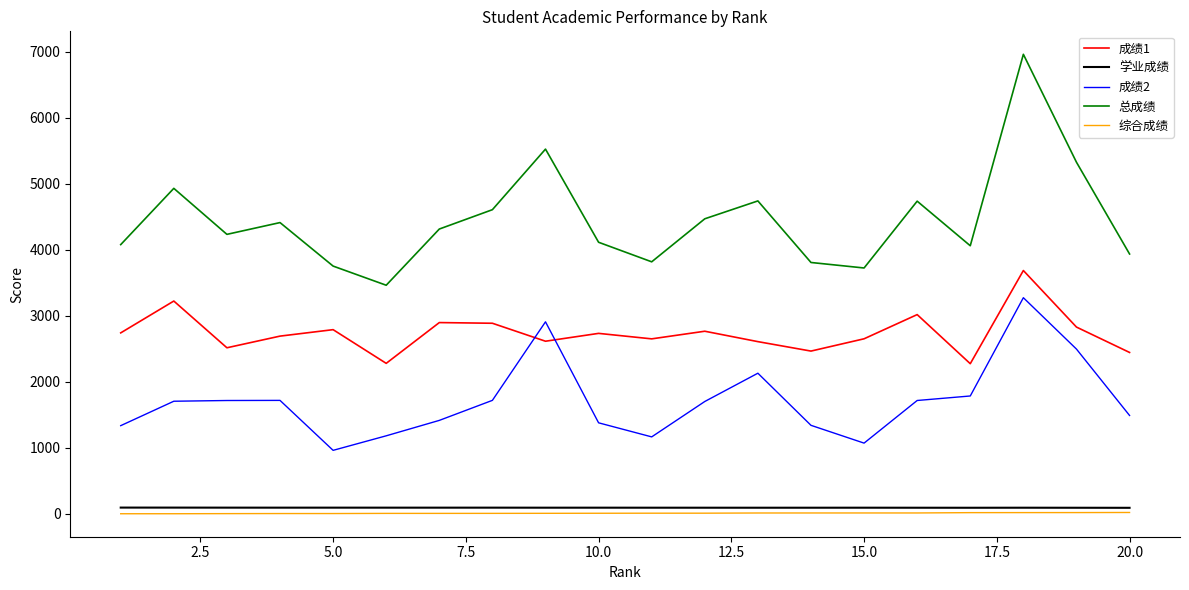

Does the chart display data point markers on the line(s)?

No